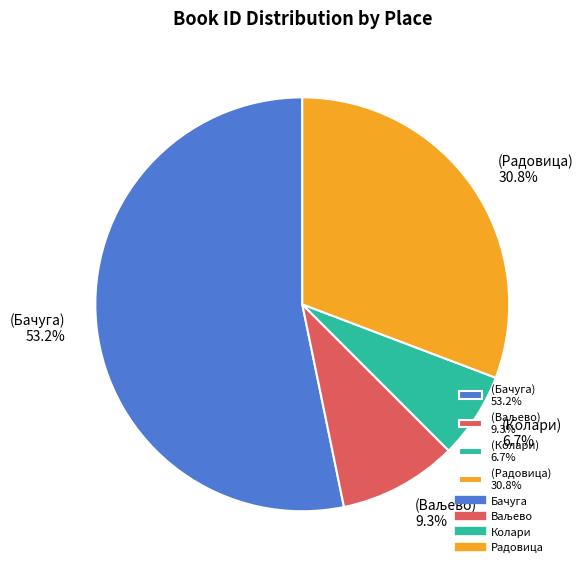

Is the sum of (Бачуга) 53.2% and (Радовица) 30.8% greater than half?

Yes